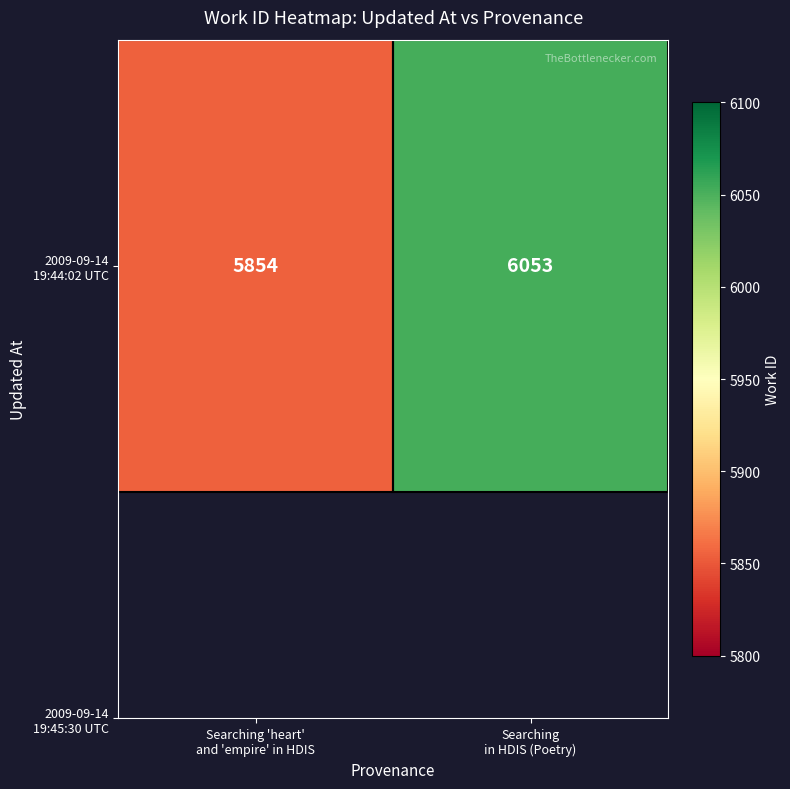

The value at Searching
in HDIS (Poetry) is 6053. True or false?

True